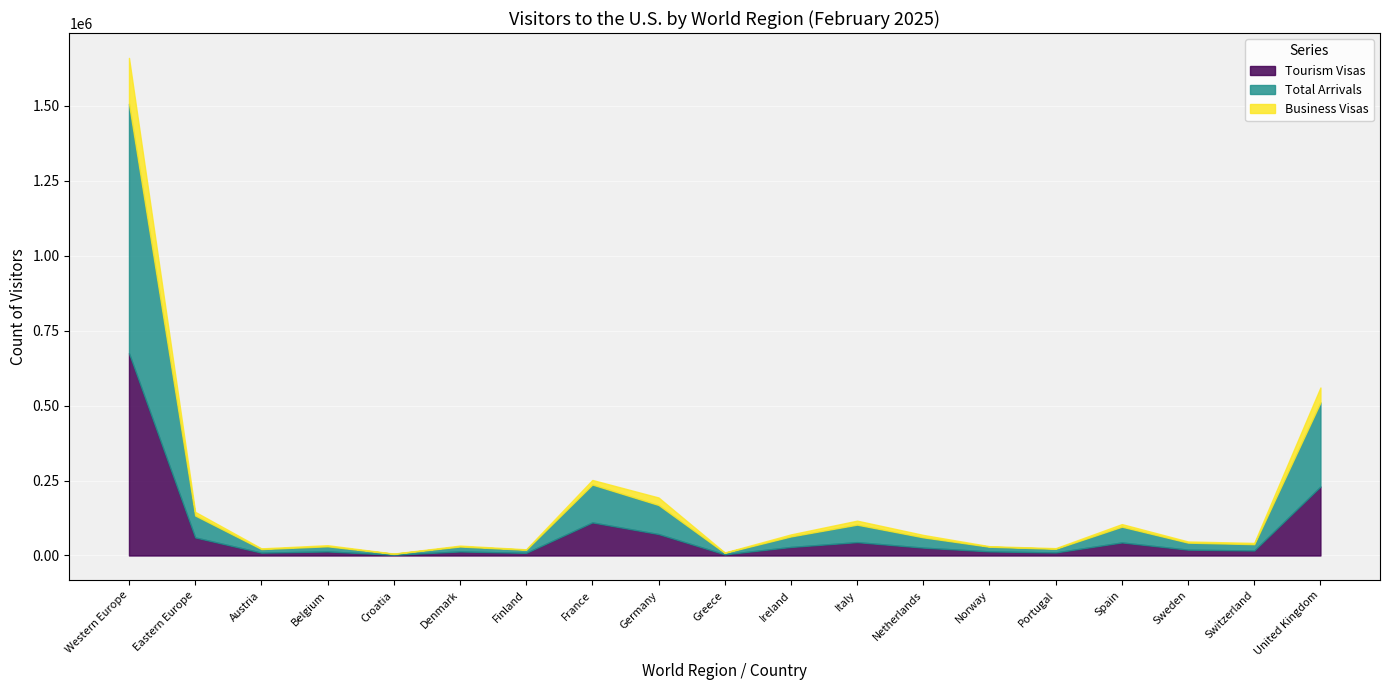

What is the value of the Business Visas point at the 4th from the left?

3644